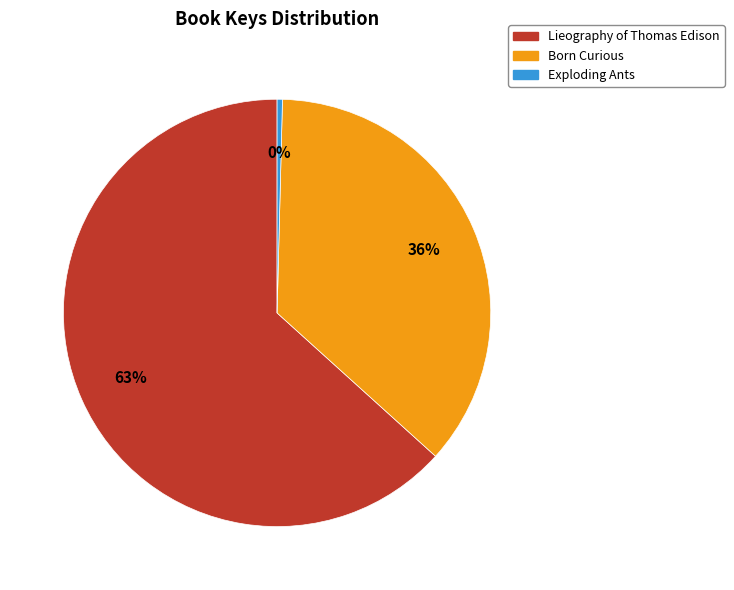

Between Lieography of Thomas Edison and Born Curious, which is larger?

Lieography of Thomas Edison